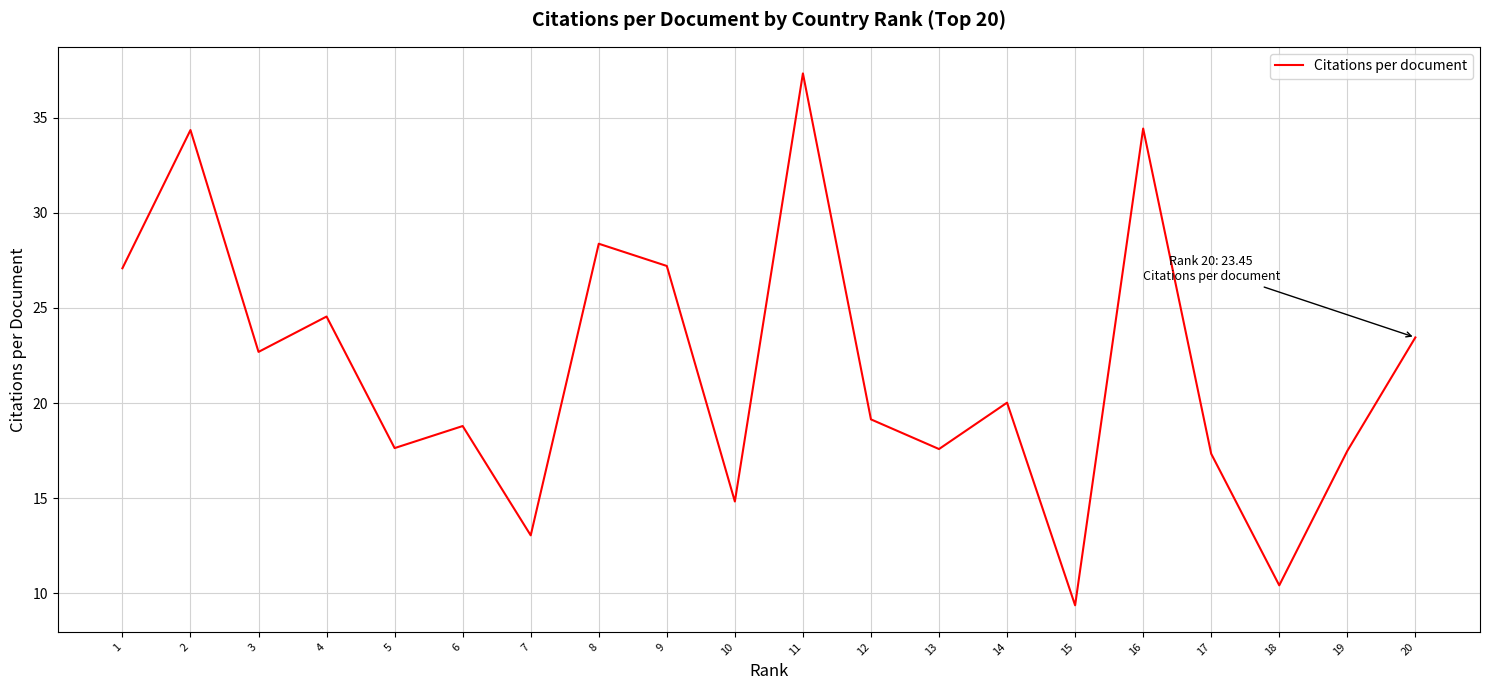

What is the minimum value shown in the chart?

9.4